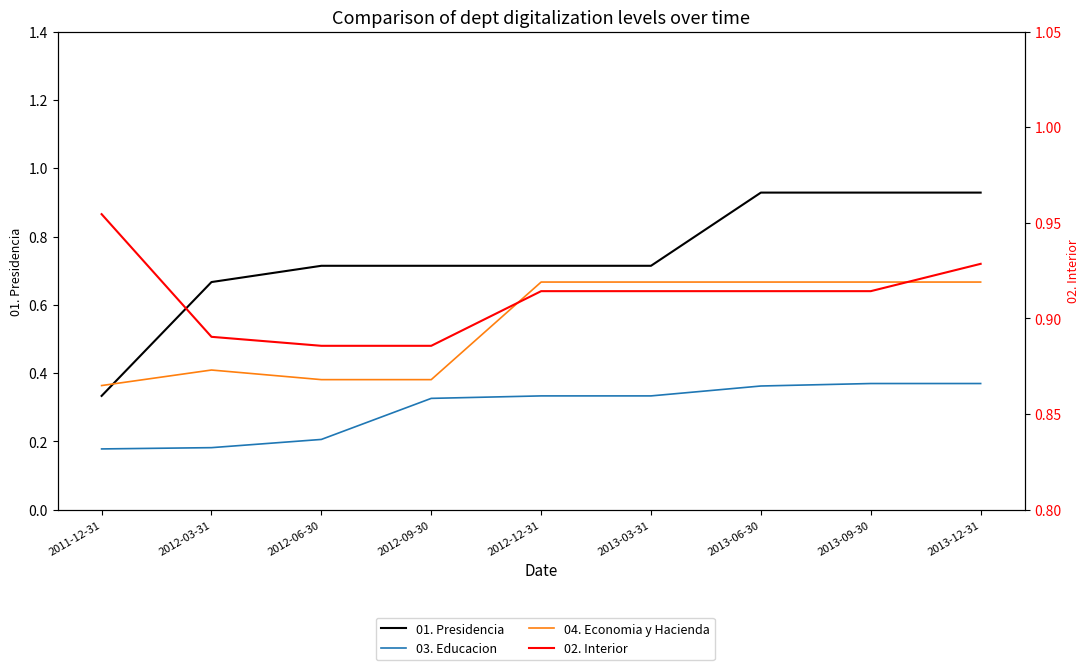

At how many categories does at least one series exceed 0?

9